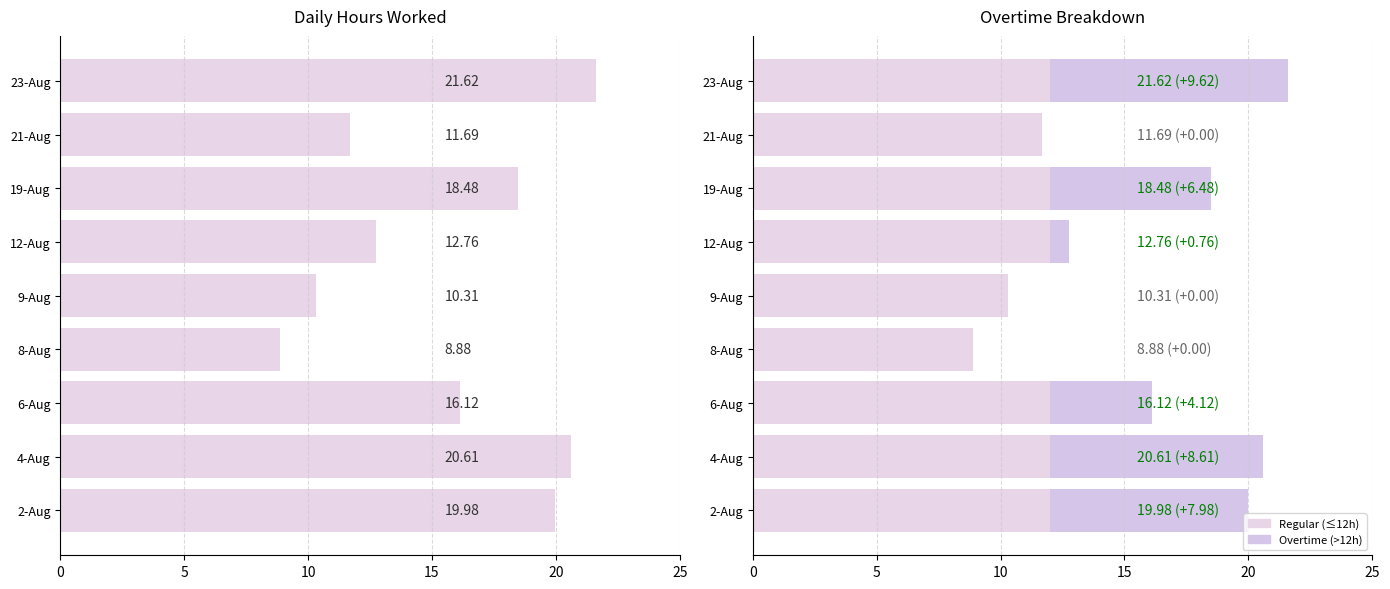

Does the chart contain any negative values?

No